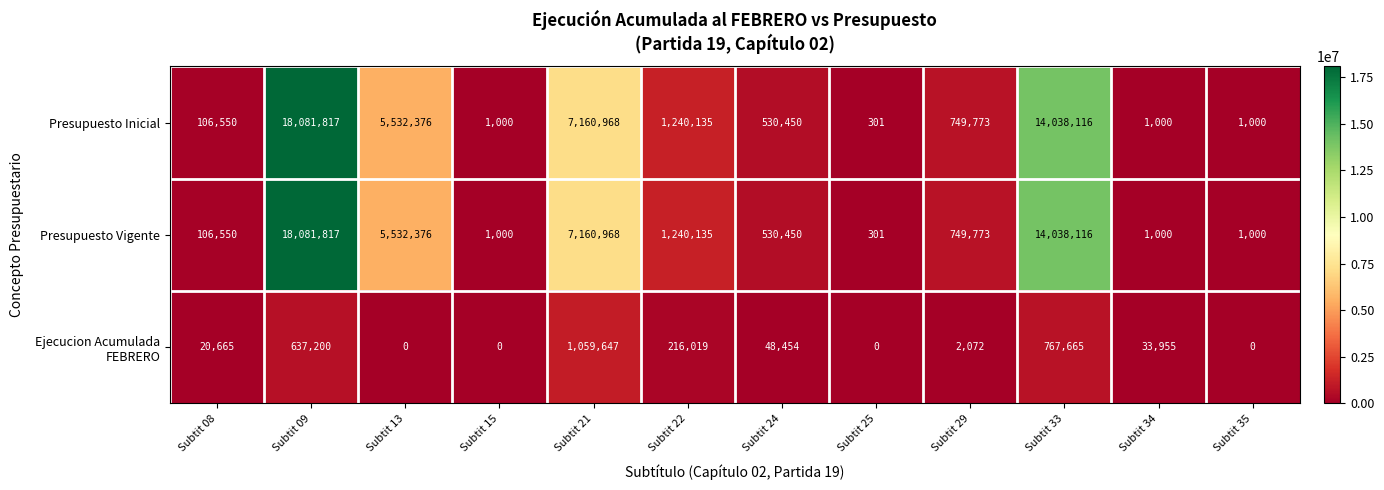

How many data points in Presupuesto Vigente are less than 749773?

6